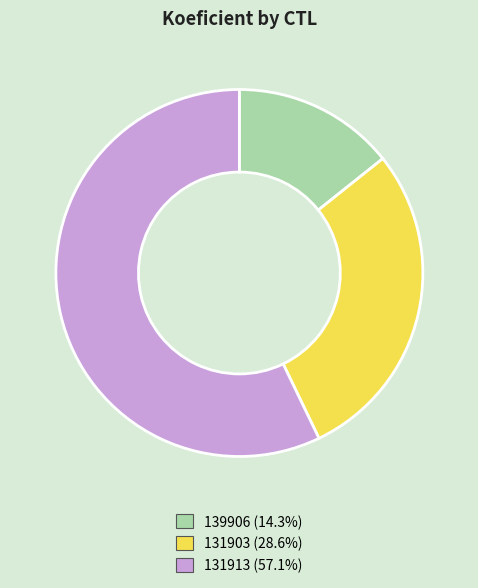

Which slice represents more than half of the pie?

131913